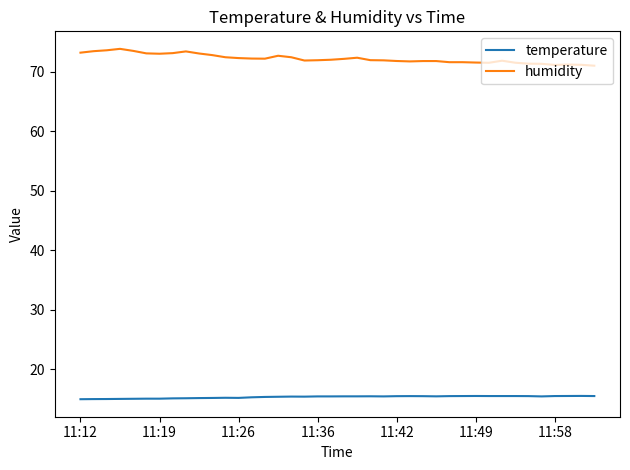

Which series has the largest total across all categories?

humidity